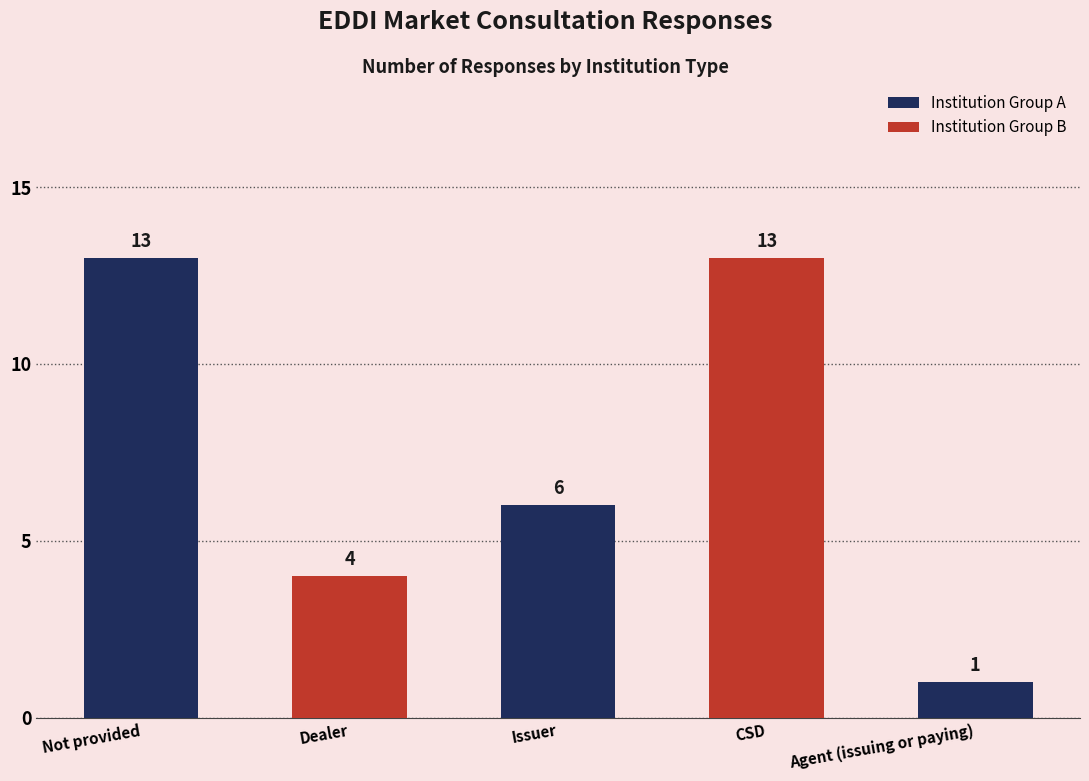

Reading right to left, extract all data points from this chart.

1	13	6	4	13